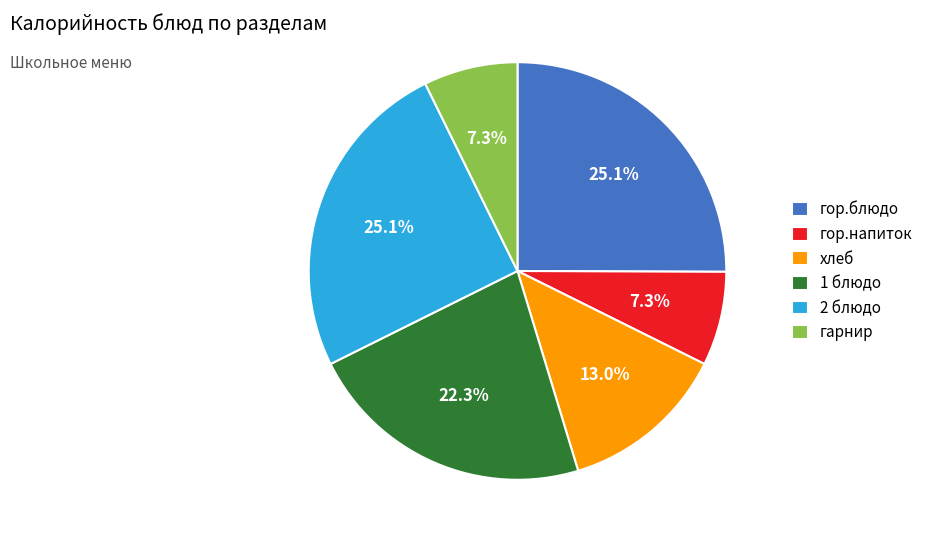

What portion of the pie excludes 2 блюдо?

74.9%